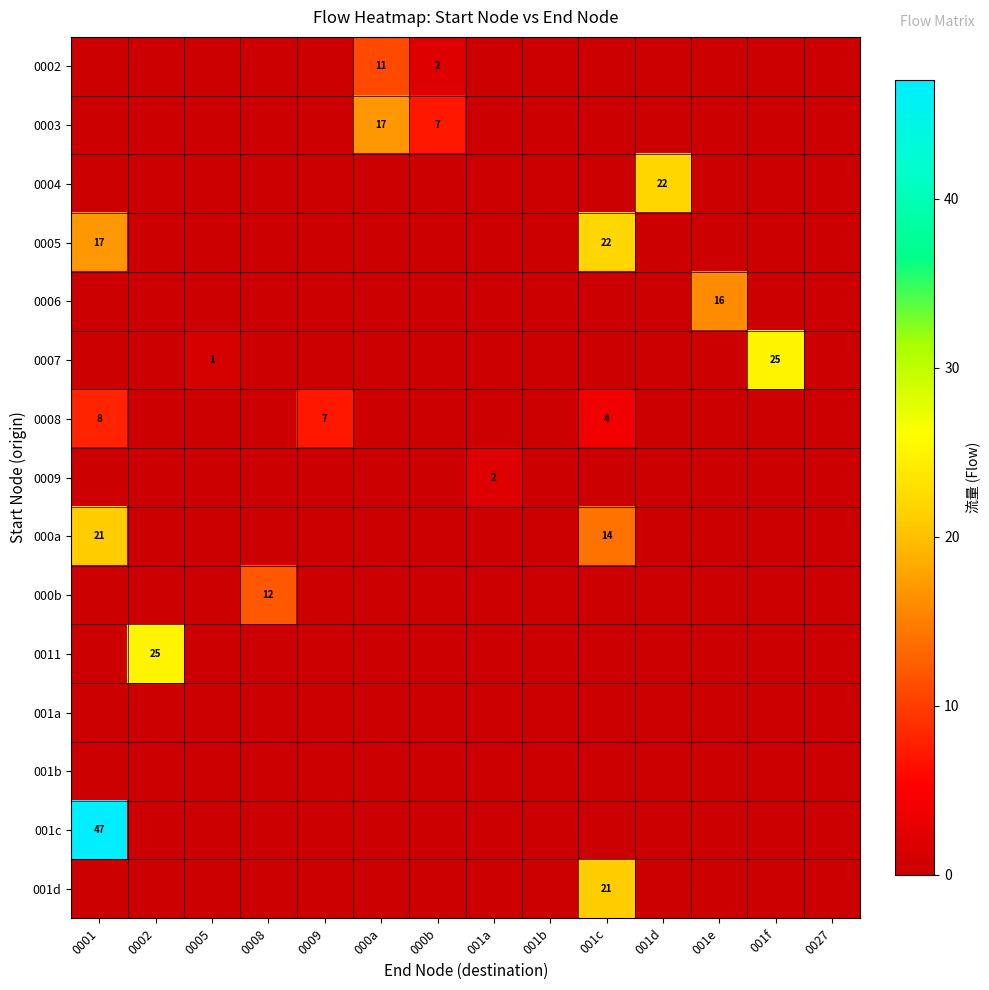

True or false: 0003 has a value of -8 at 0008.

False